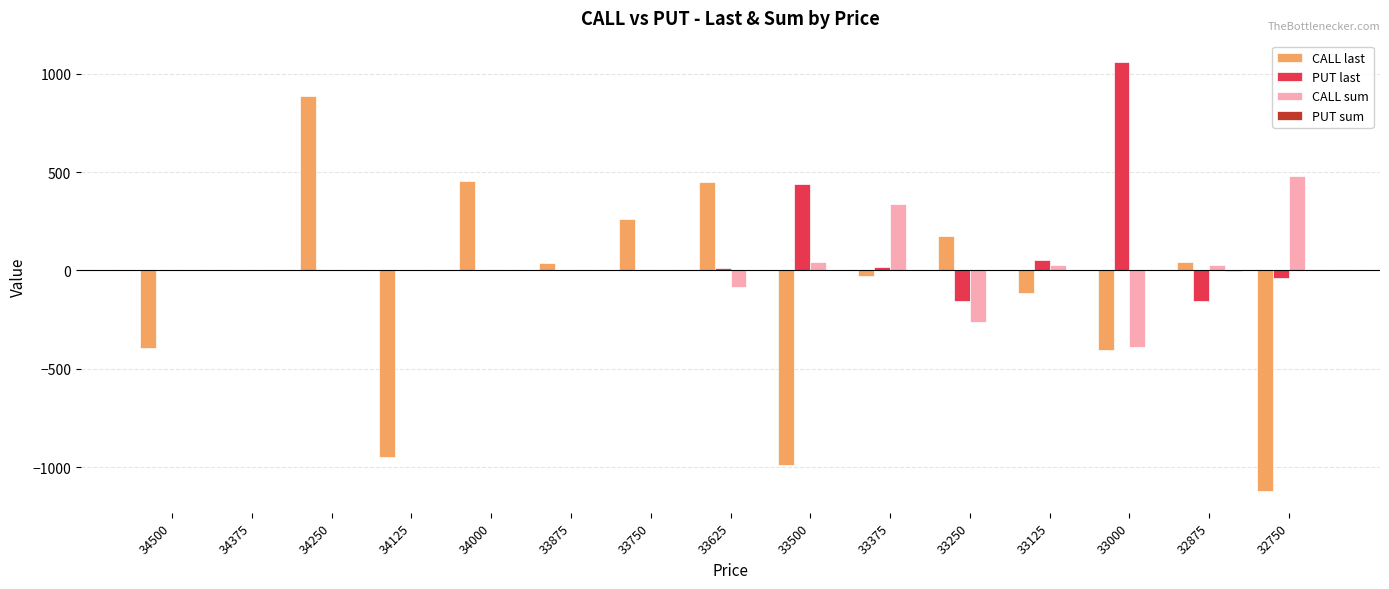

Between 34250 and 32875, which series saw the biggest shift?

CALL last